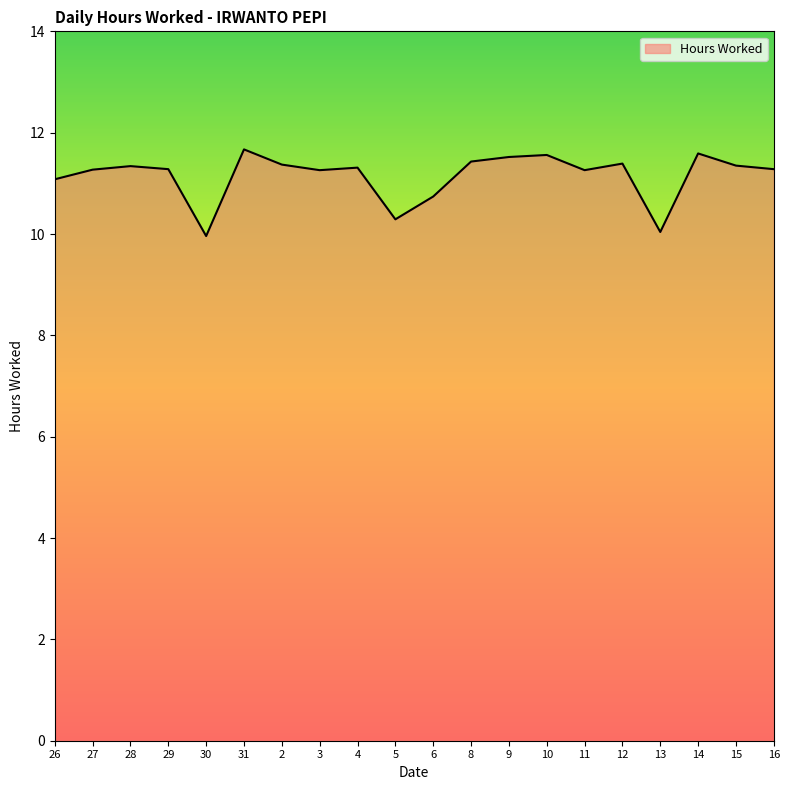

Is it true that the value at 26 is 3.9?

False